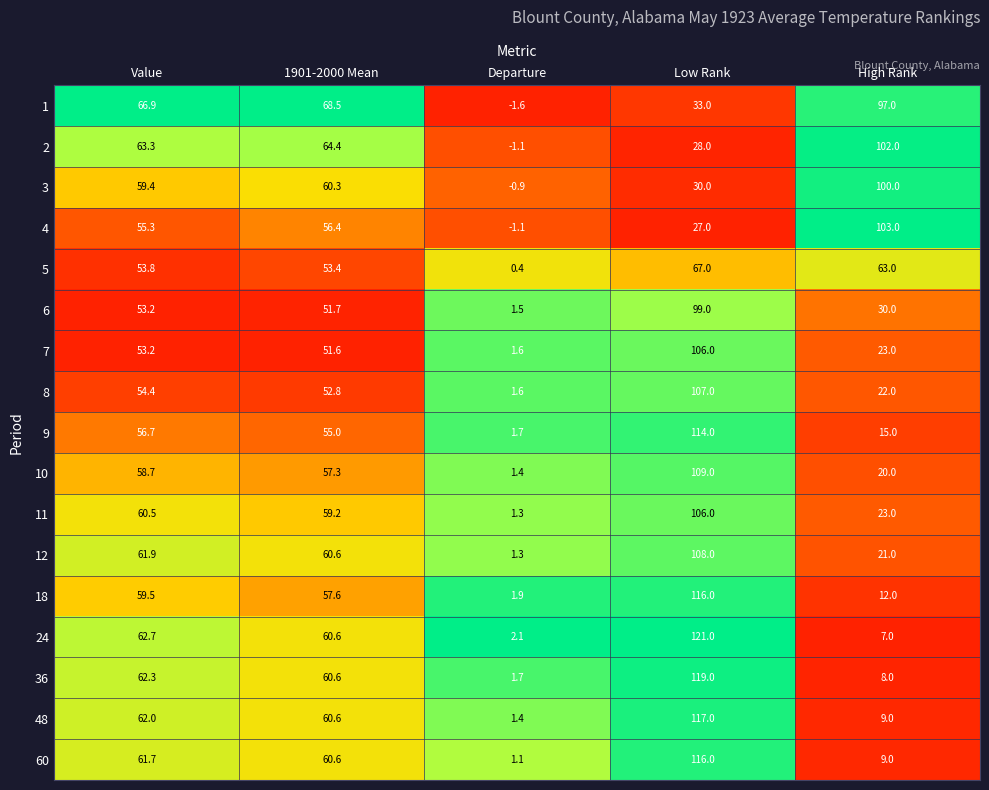

What is the average value of the 60 series?

49.7